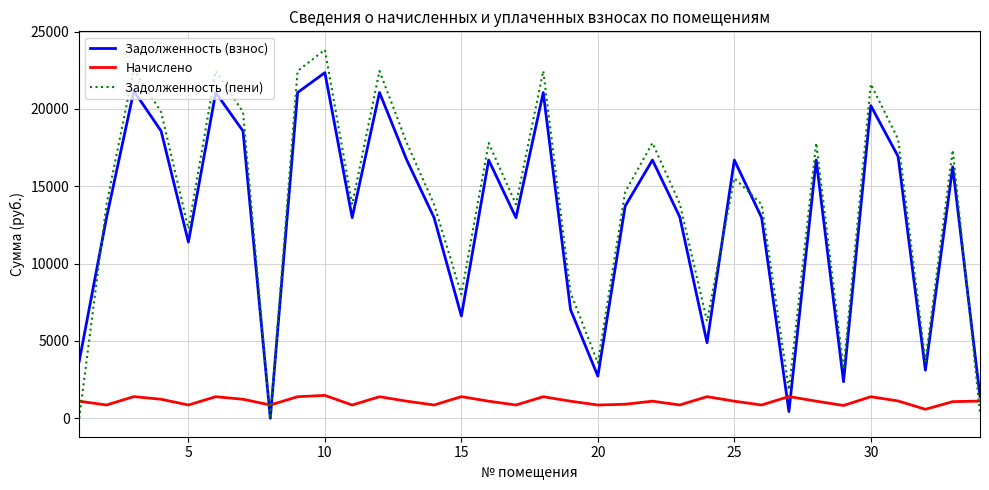

What is the maximum value for Начислено?

1479.9